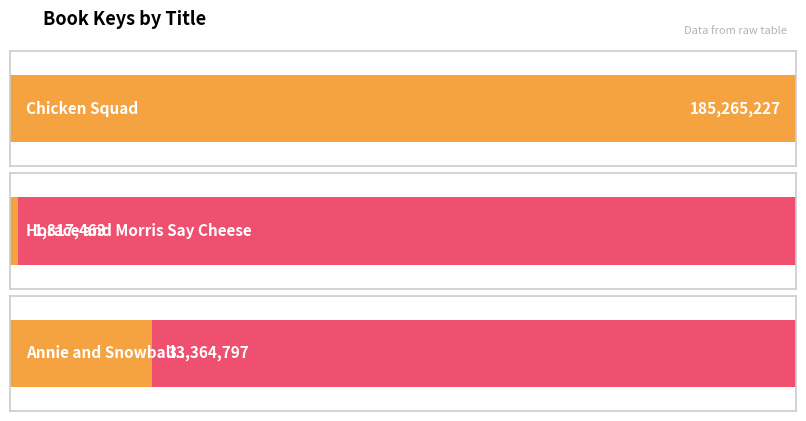

What is the label of the 2nd bar from the left?

Horace and Morris Say Cheese